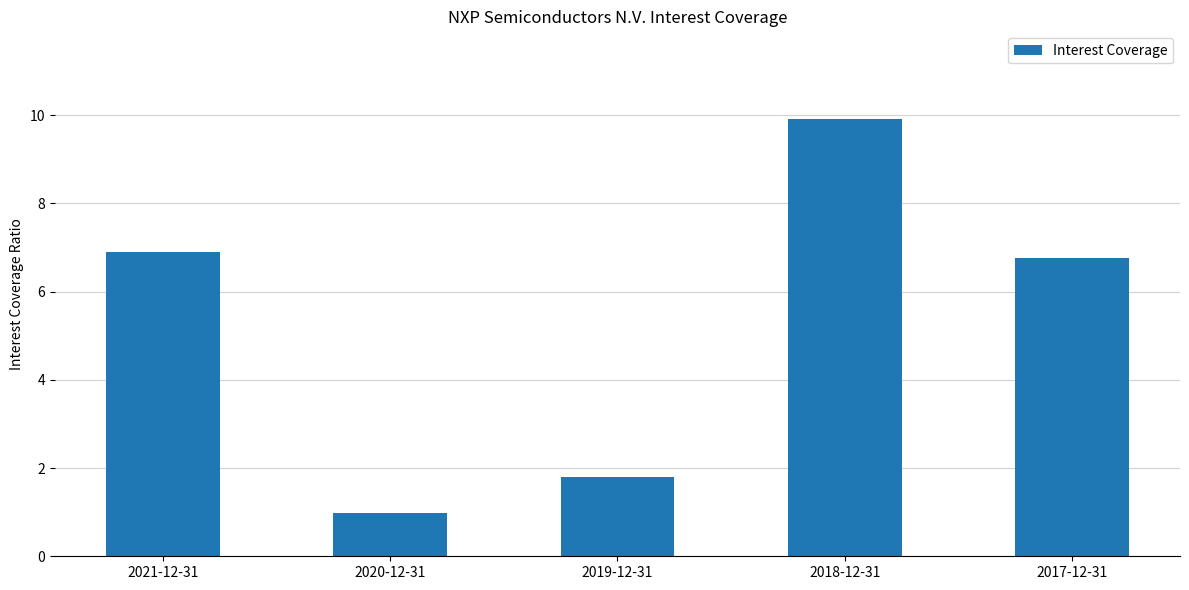

Which category has the lowest value across all series?

2020-12-31